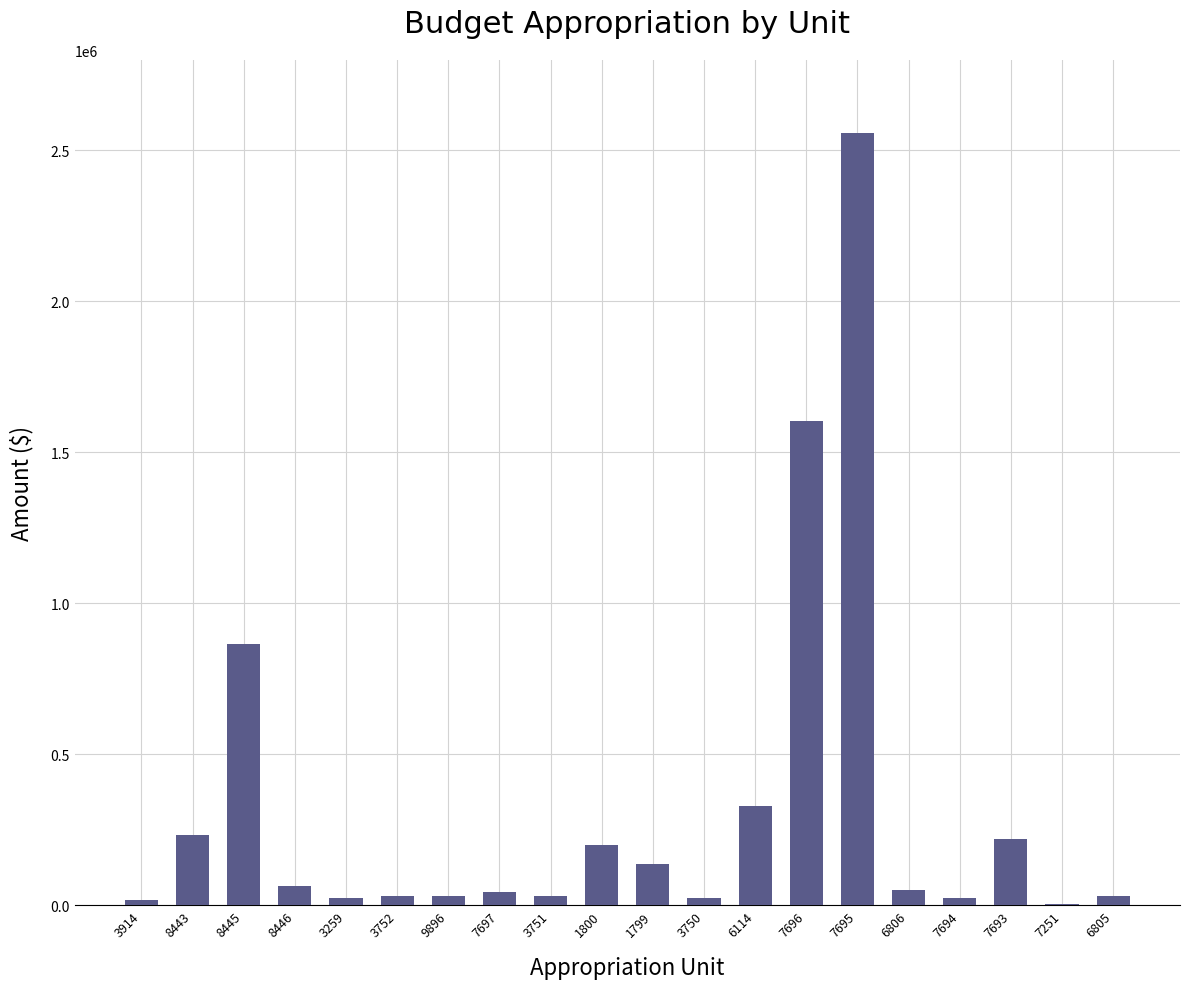

What is the greatest value displayed?

2555954